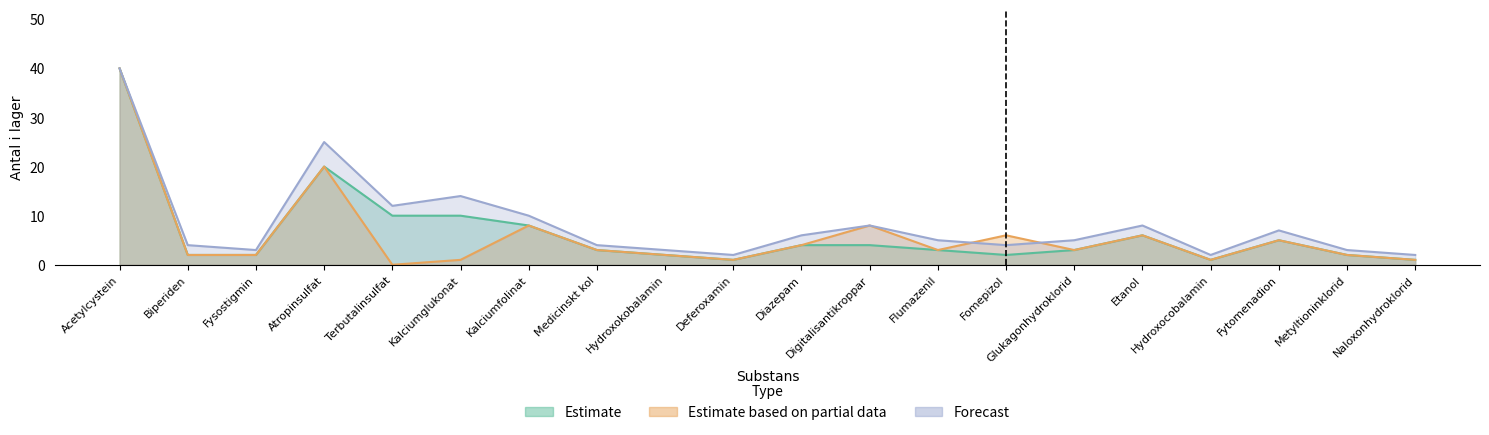

What is the lowest value of the Forecast series?

2